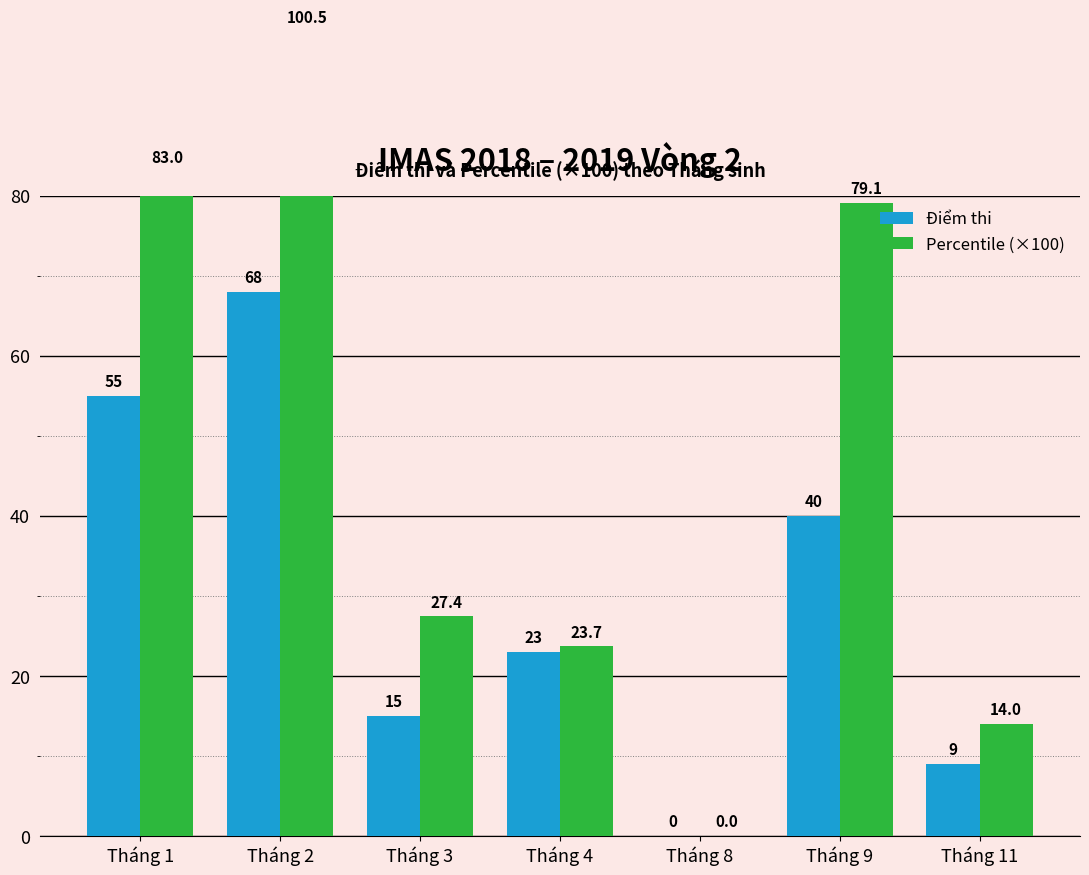

What is the sum of all Percentile (×100) values?

327.7